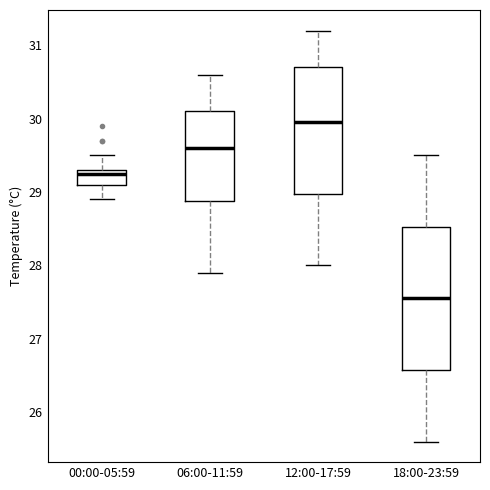

Where does the median line of the box for 06:00-11:59 sit on the y-axis? The values are not printed on the chart, so give them approximately, as read against the axis.

29.6